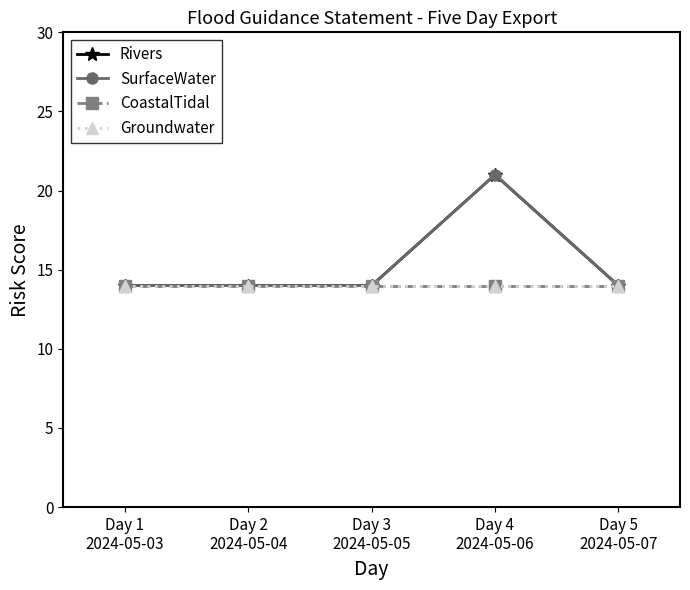

What is the label of the 4th point from the right?

Day 2
2024-05-04